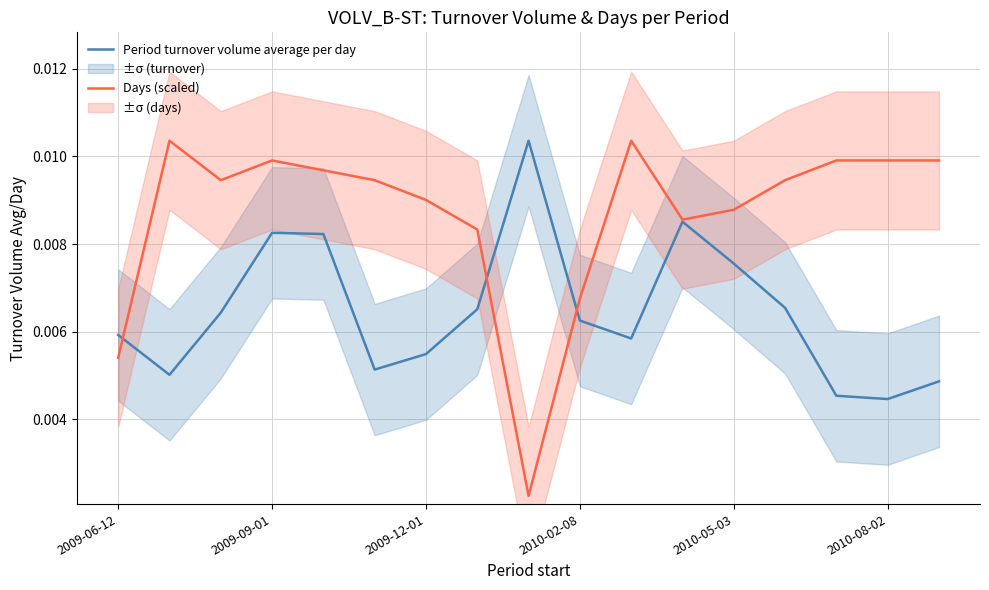

True or false: Period turnover volume average per day has a value of 0.0 at 7.

True